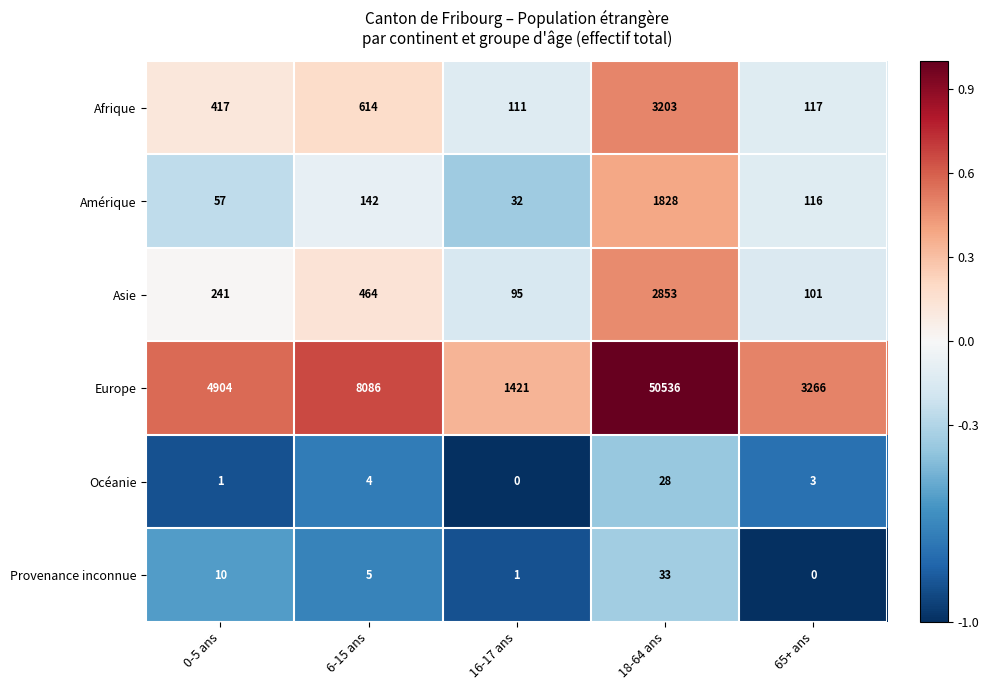

Count the number of categories in the chart.

5